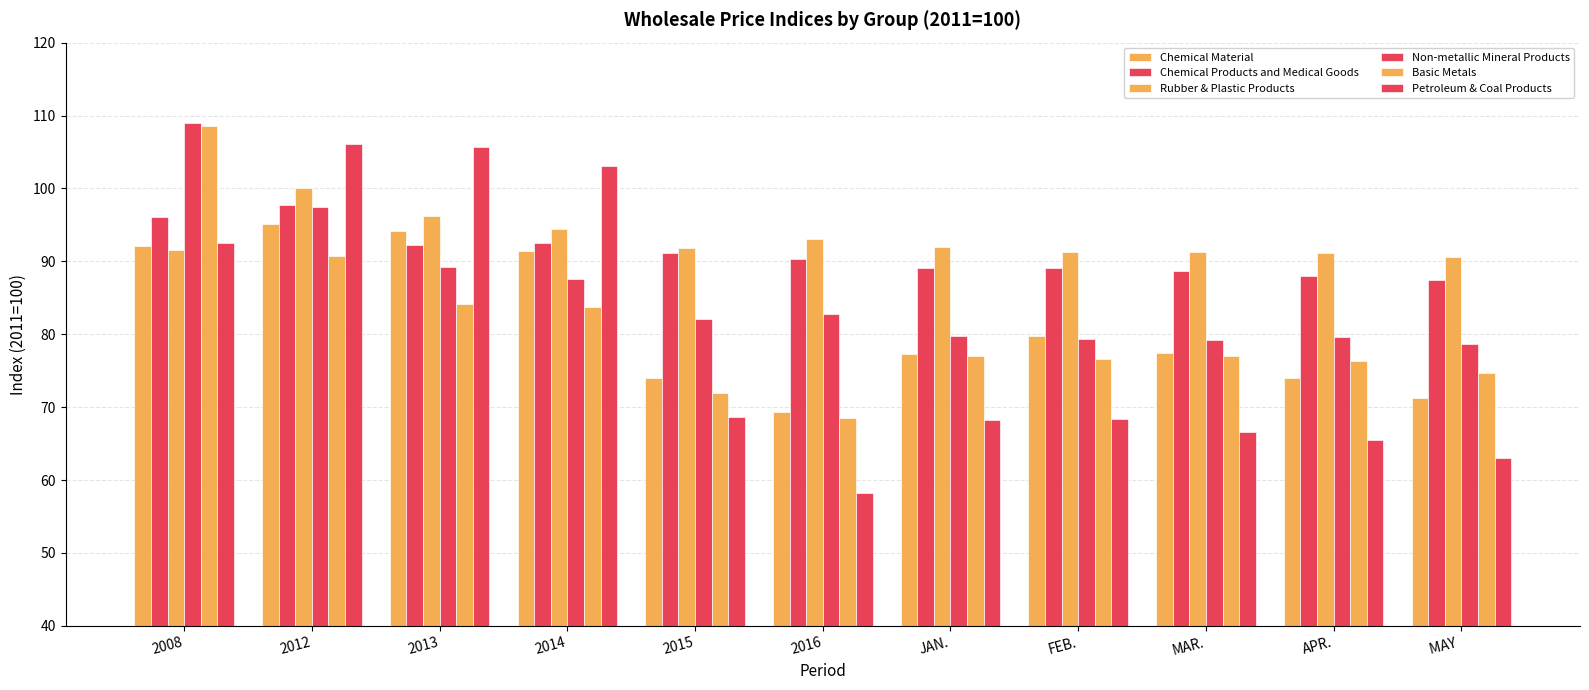

Is the value of Non-metallic Mineral Products at 2014 greater than the value of Basic Metals at MAR.?

Yes